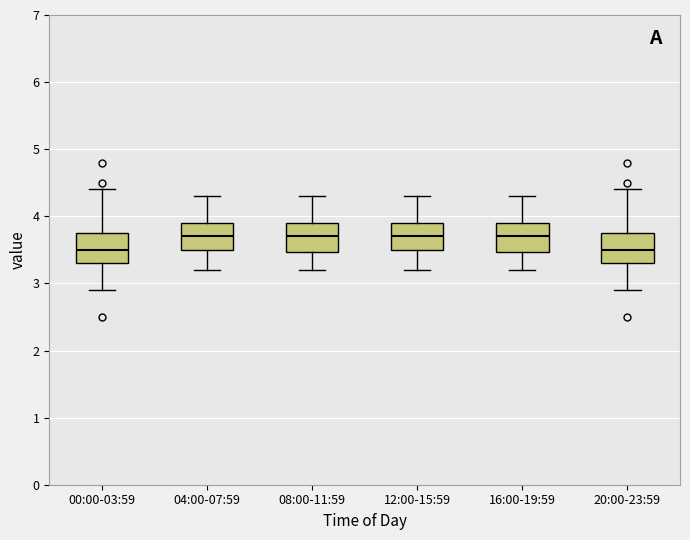

Where is the upper edge of the box for 16:00-19:59 on the y-axis? The values are not printed on the chart, so give them approximately, as read against the axis.

3.9